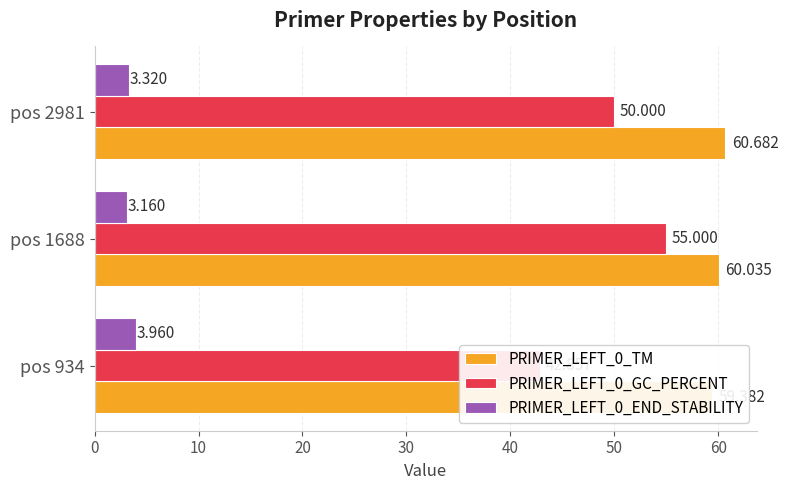

How many data points in PRIMER_LEFT_0_GC_PERCENT are above 50?

1